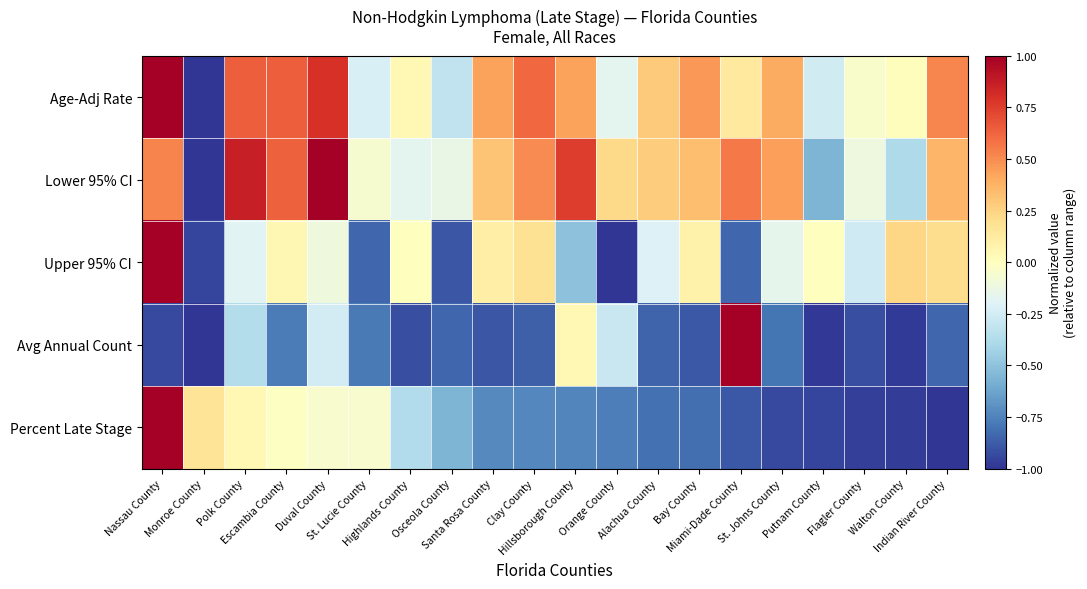

Rank the series at Monroe County from lowest to highest value.

Lower 95% CI, Age-Adj Rate, Avg Annual Count, Upper 95% CI, Percent Late Stage